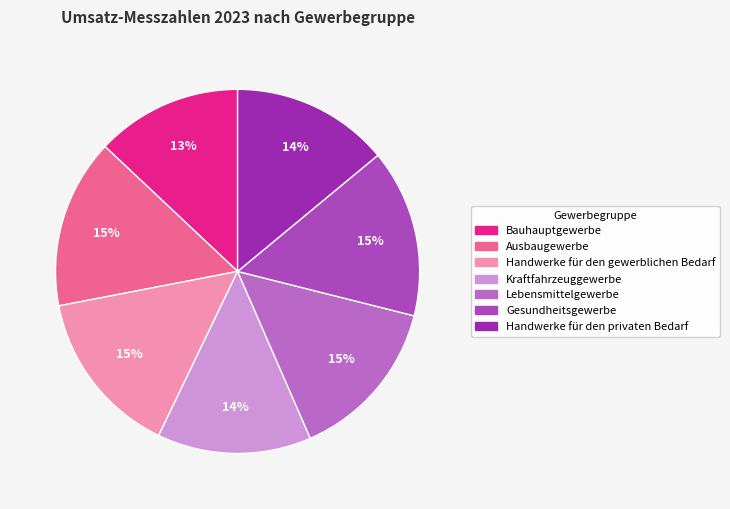

Between Gesundheitsgewerbe and Ausbaugewerbe, which is larger?

Ausbaugewerbe